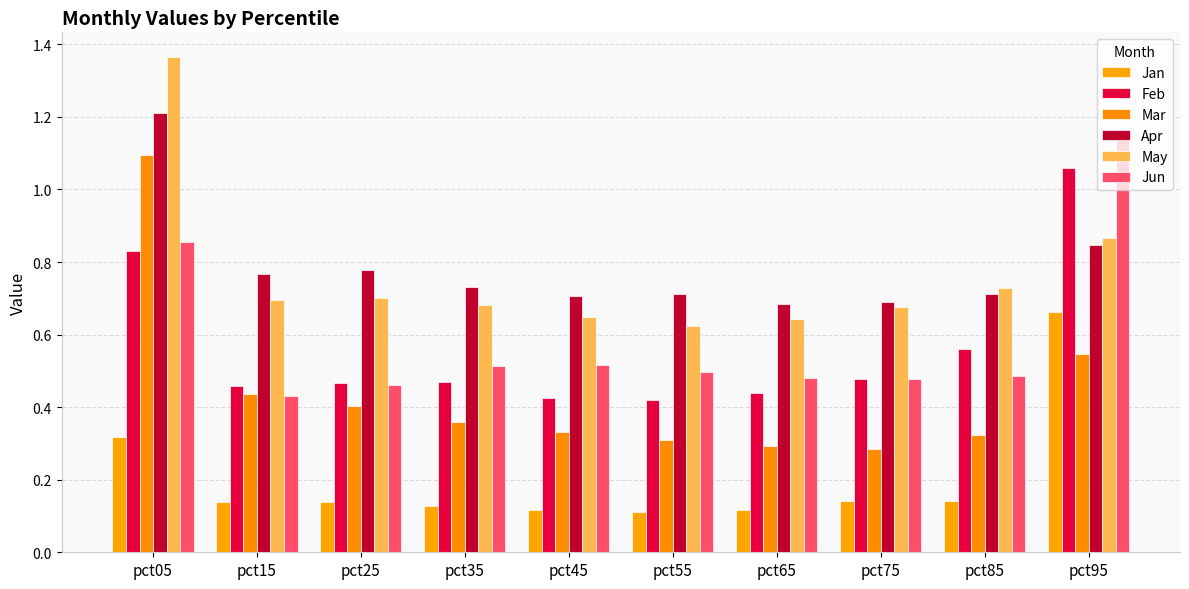

At which label is Jun closest to 0?

pct15